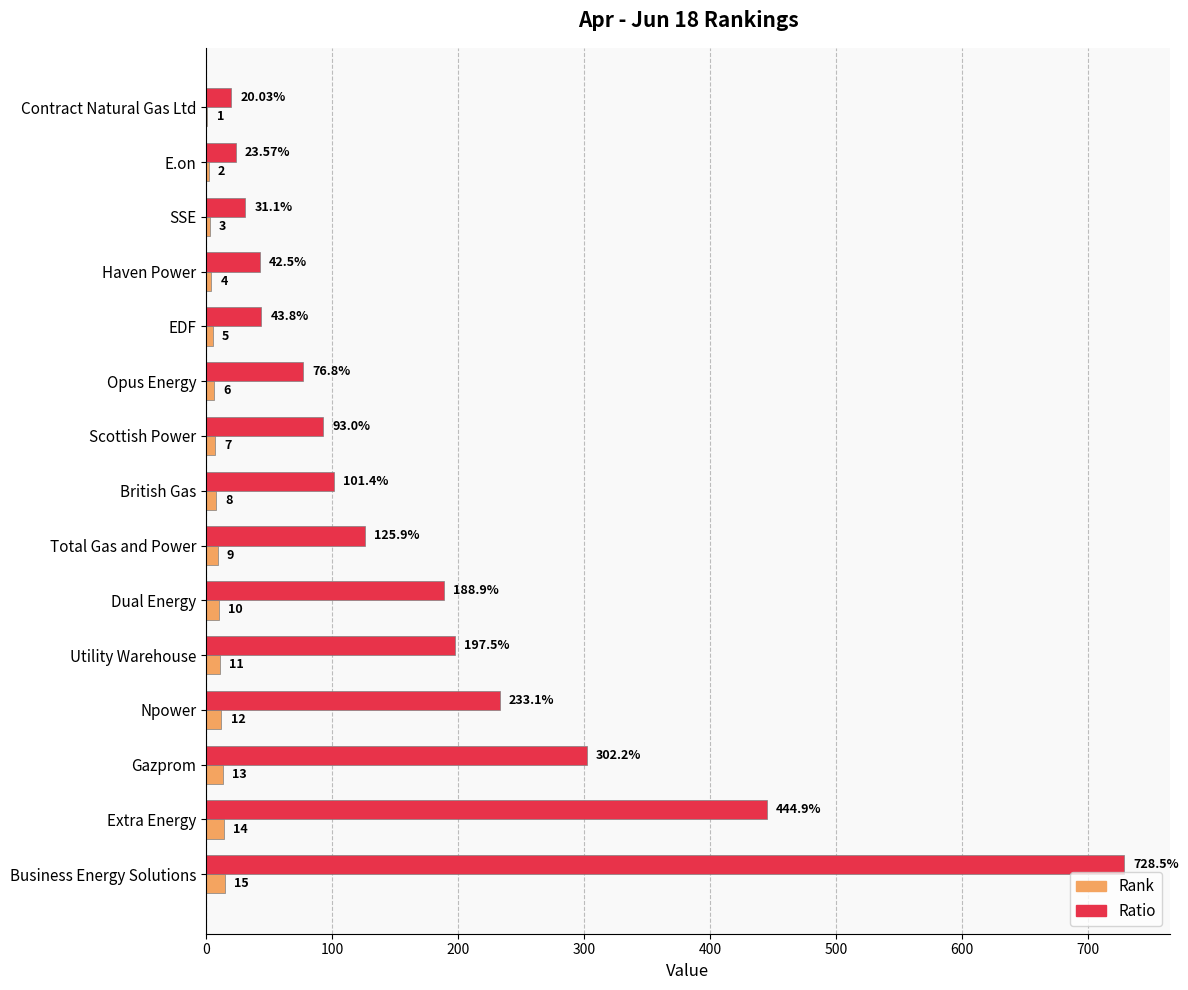

Between Contract Natural Gas Ltd and EDF, which series saw the biggest shift?

Ratio